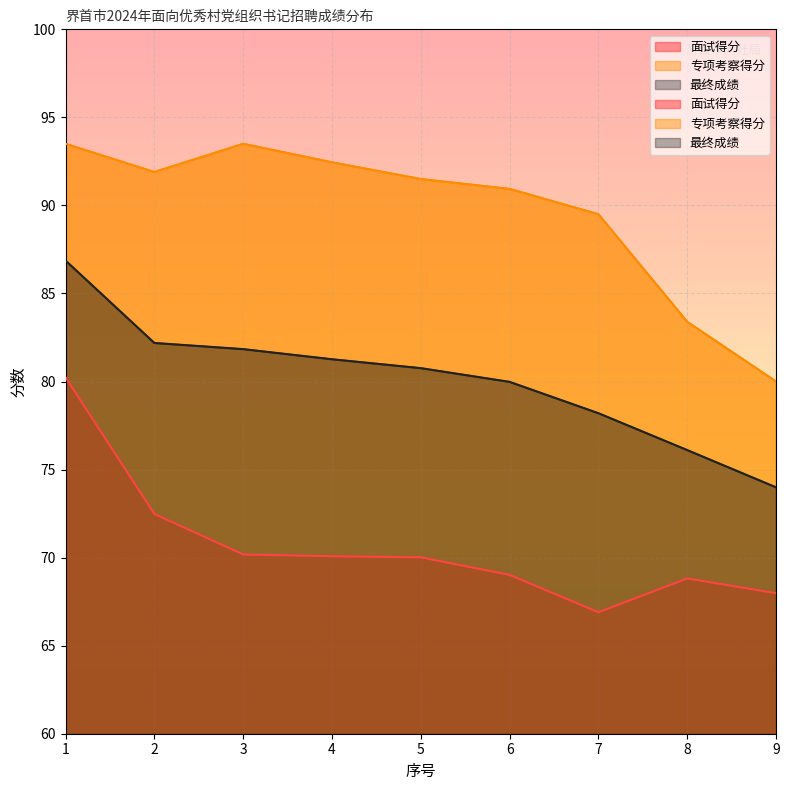

How many lines are shown in the chart?

3